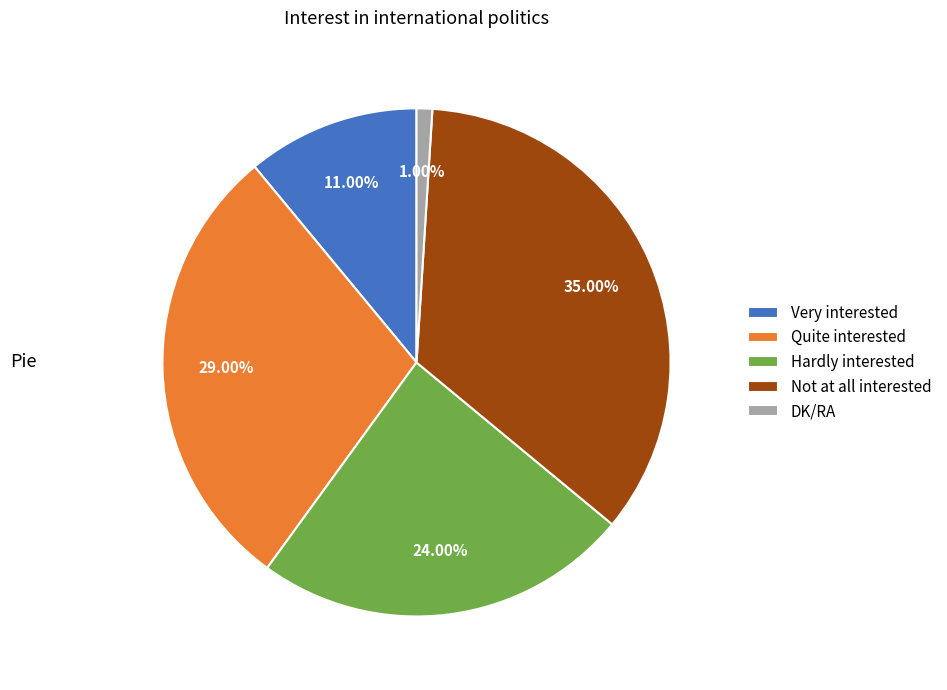

Which category has the biggest portion of the pie?

Not at all interested